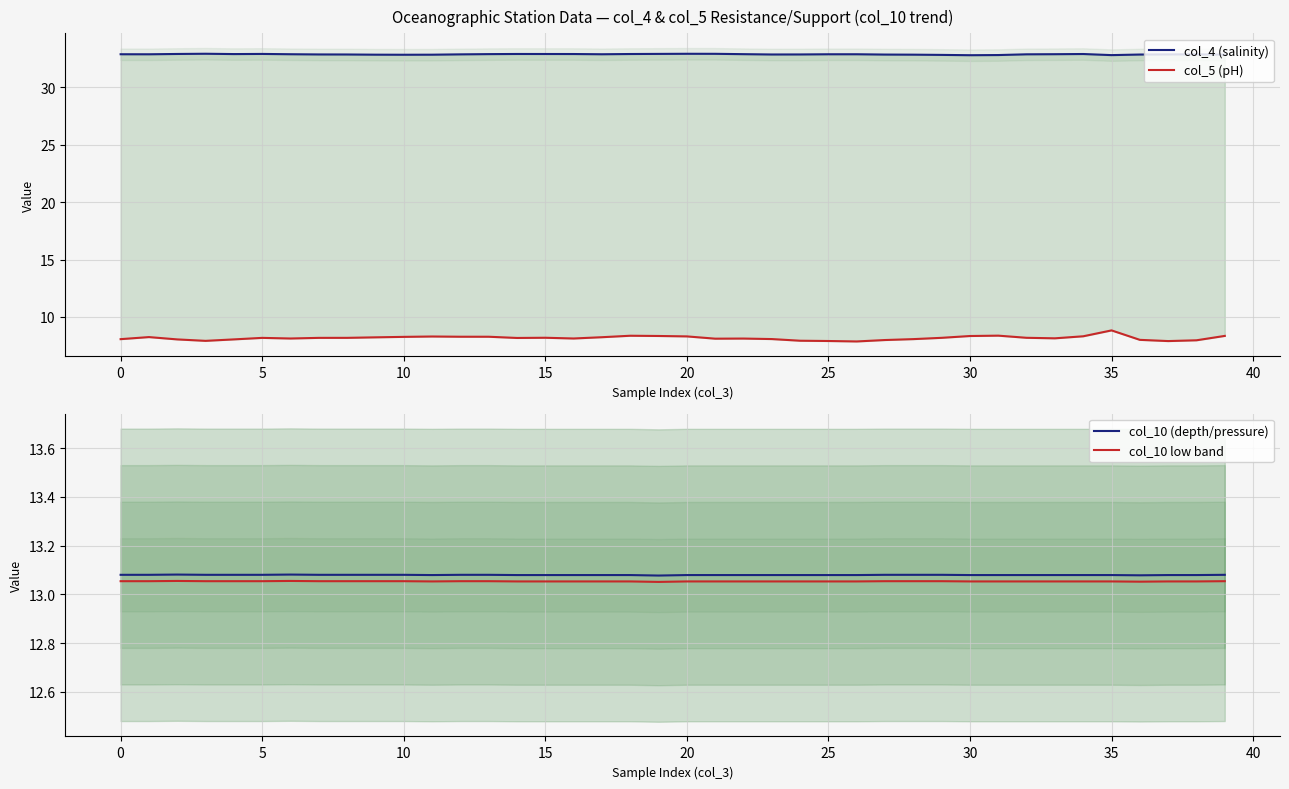

The col_10 (depth/pressure) series shows 18.6 at 10. True or false?

False